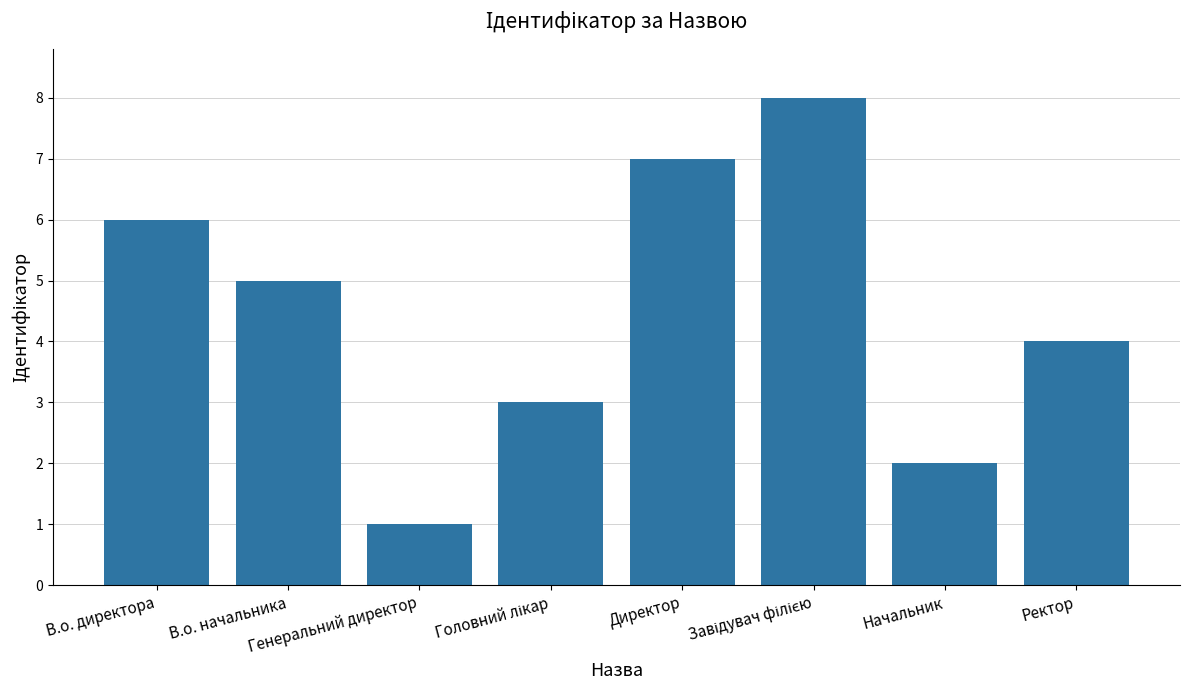

What is the difference between the maximum and minimum values?

7